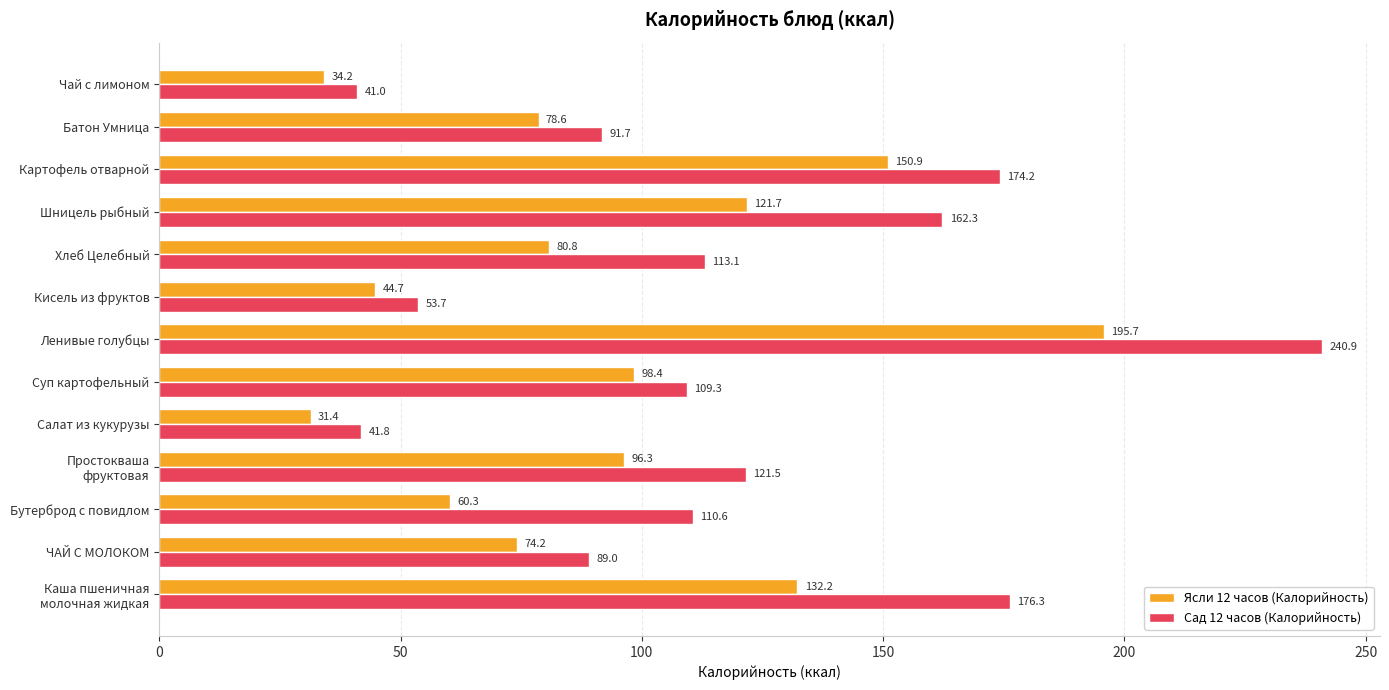

What is the total value across all series at Шницель рыбный?

284.0